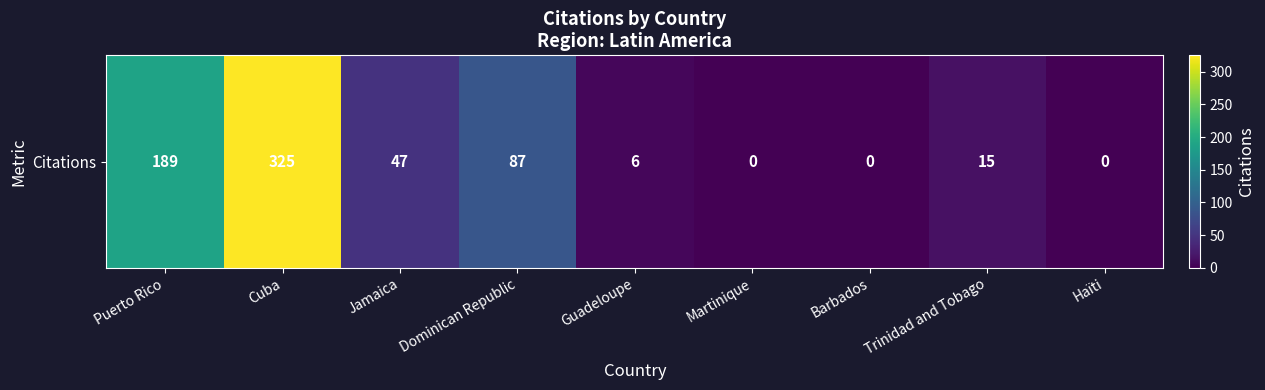

How many categories are shown in the chart?

9